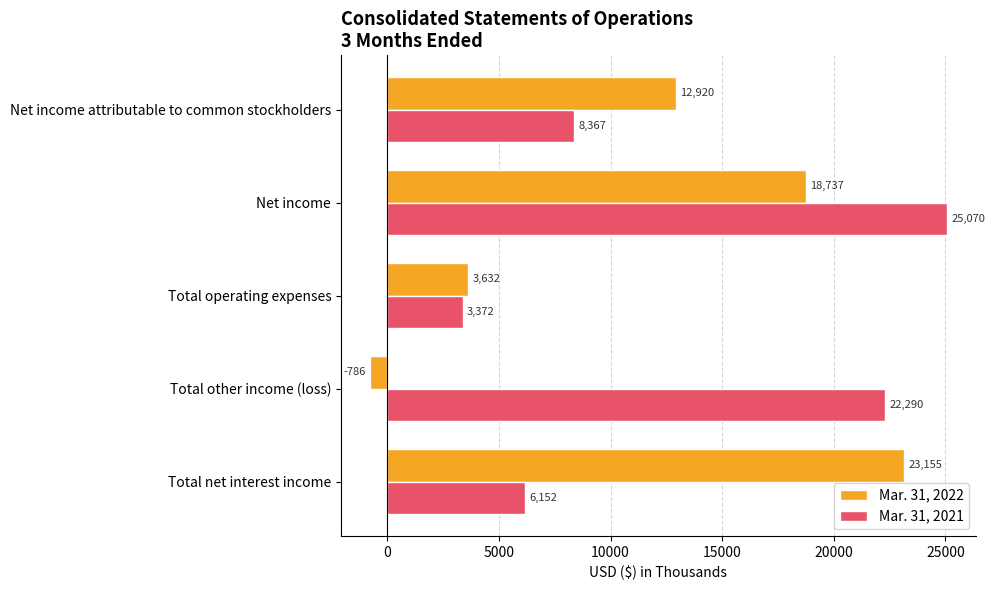

List the series in order of their peak value, lowest first.

Mar. 31, 2022, Mar. 31, 2021